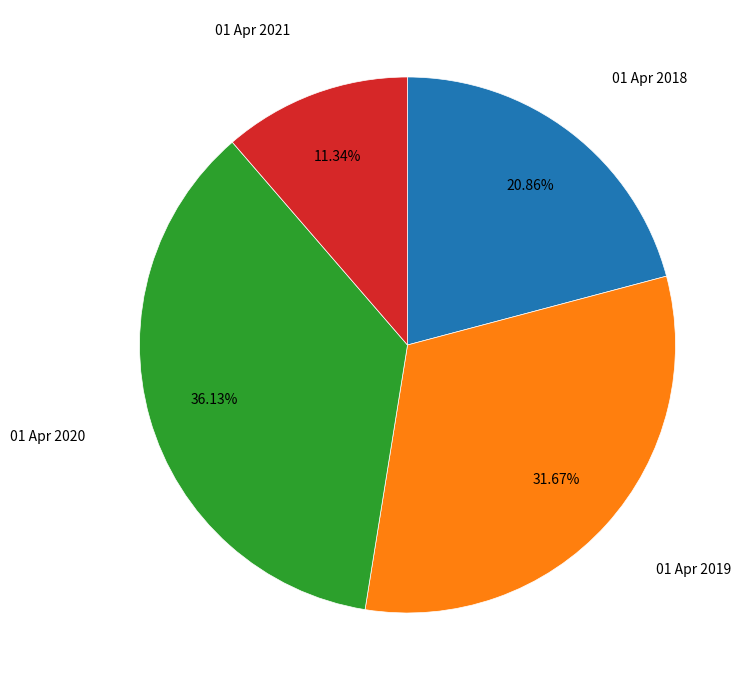

To the nearest percent, what is the difference between the largest and smallest slice percentages?

25%